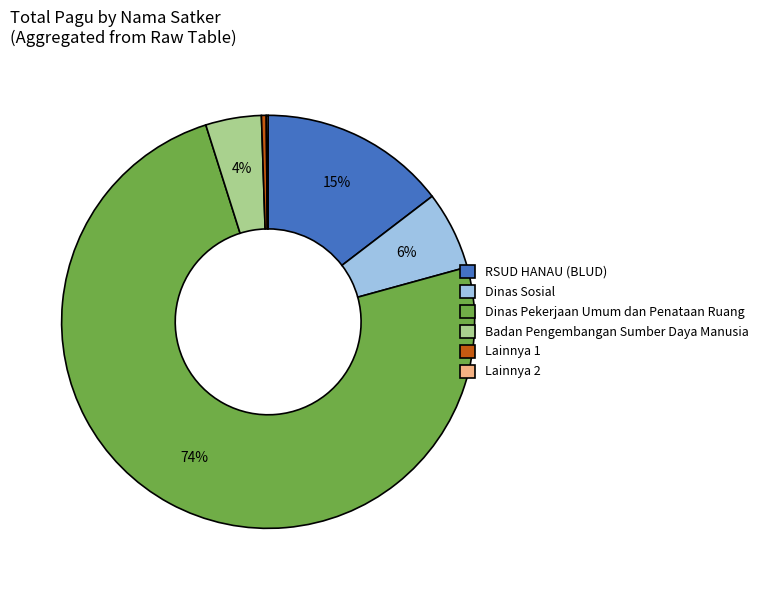

What percentage is the Badan Pengembangan Sumber Daya Manusia slice, to the nearest percent?

4%